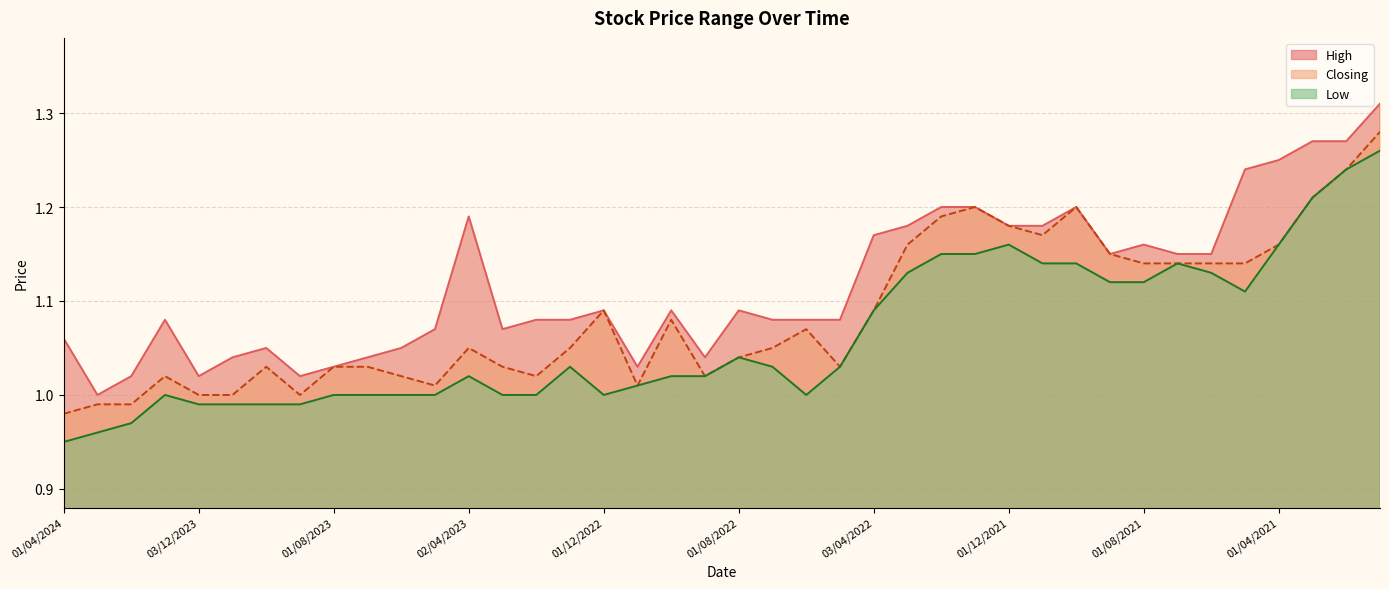

In Closing, how many points are lower than both neighbors (excluding endpoints)?

7